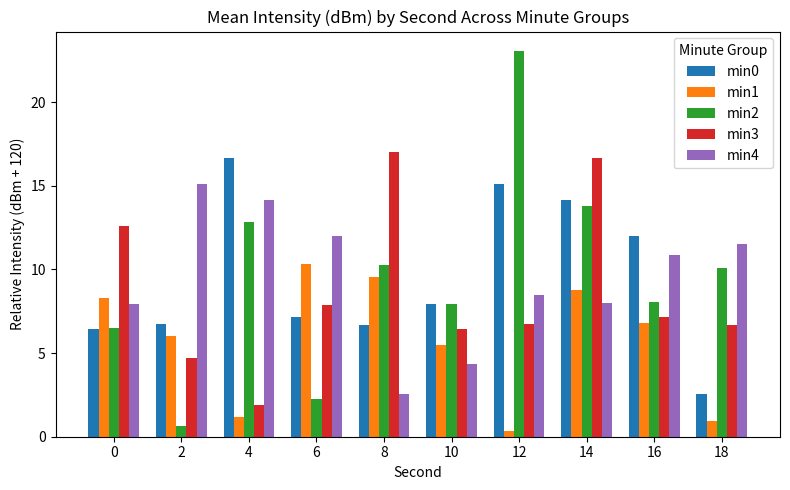

Is the value of min0 at 8 greater than the value of min2 at 12?

No